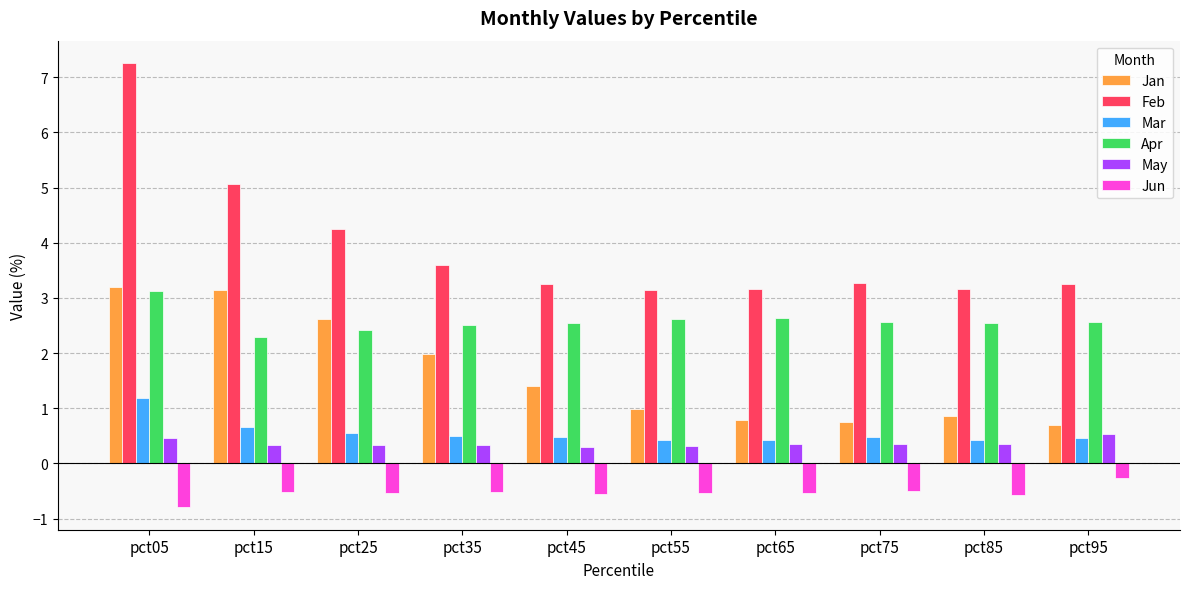

Is it true that Jan equals 3.2 at pct05?

True